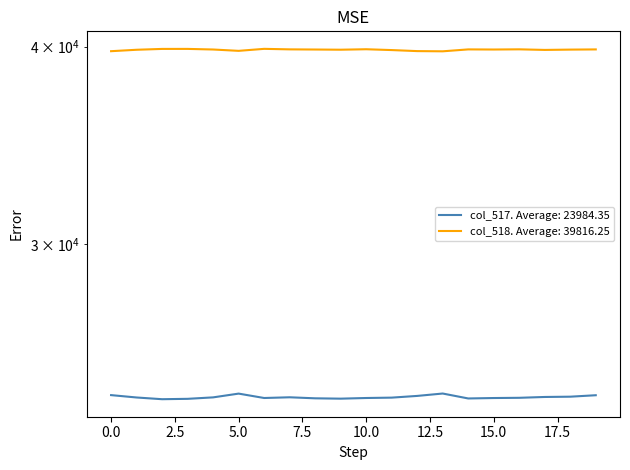

What are all the series names shown in the legend?

col_517, col_518